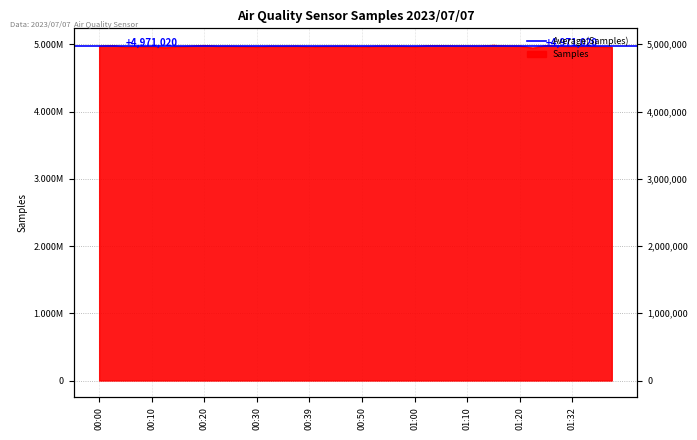

Between 01:34 and 00:15, which is larger?

01:34